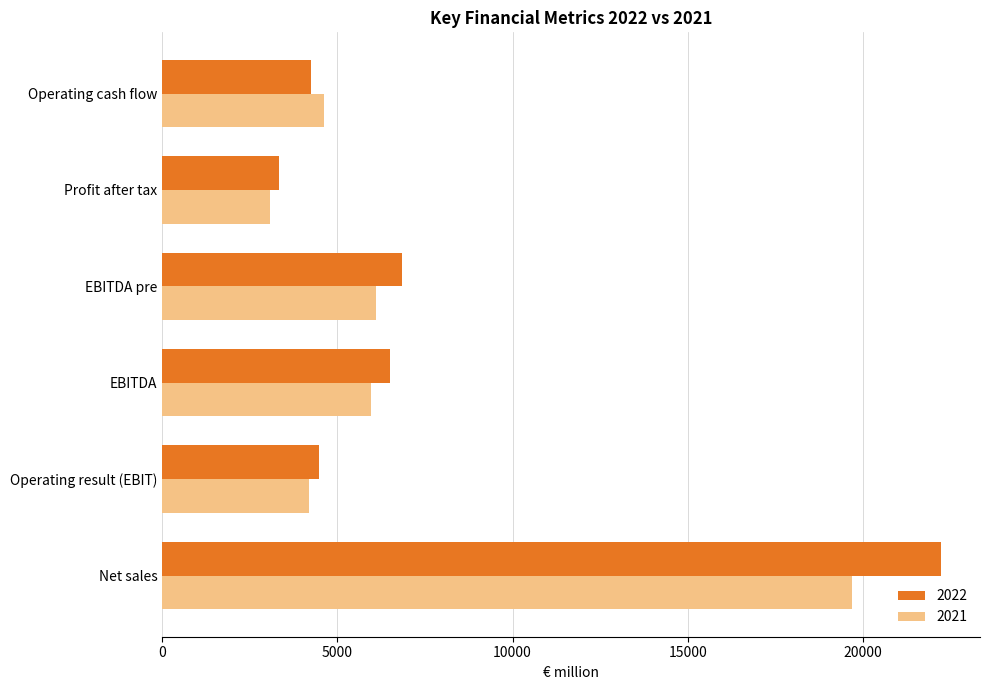

List the series in order of their overall mean, lowest first.

2021, 2022